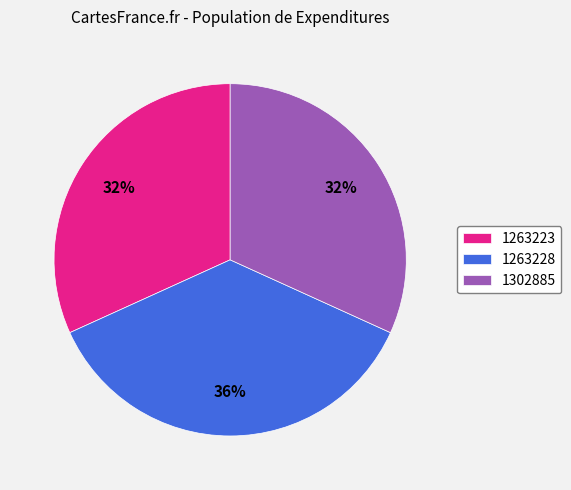

How many segments does this pie chart have?

3